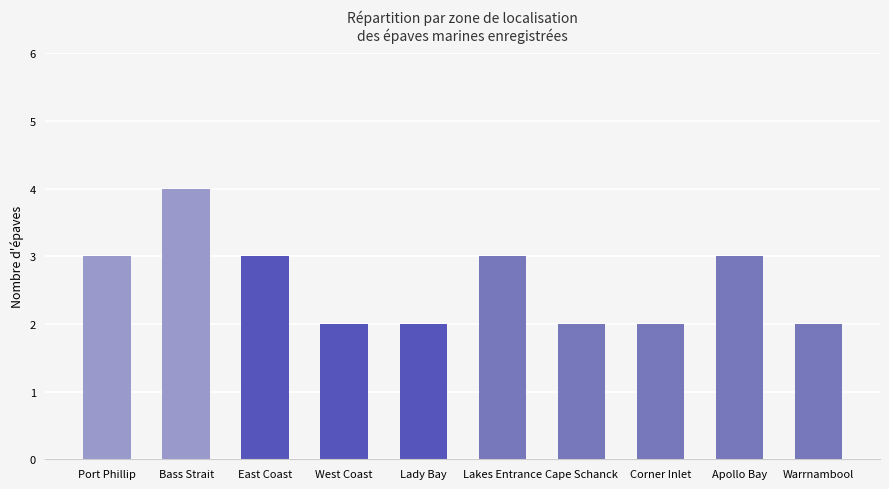

Does the chart contain any negative values?

No